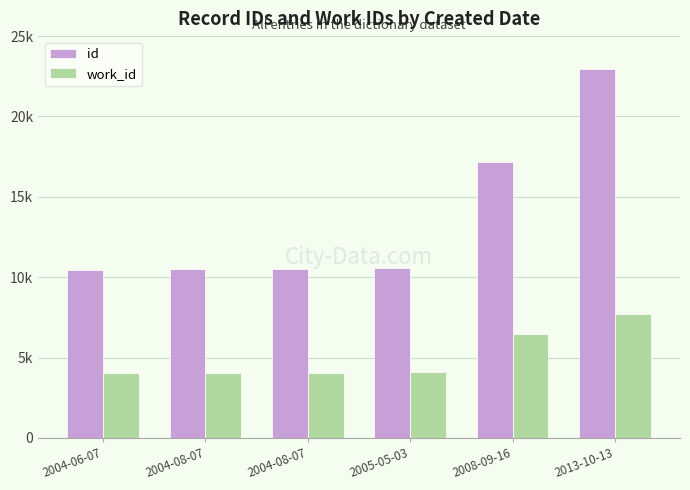

Does the chart contain stacked bars?

No